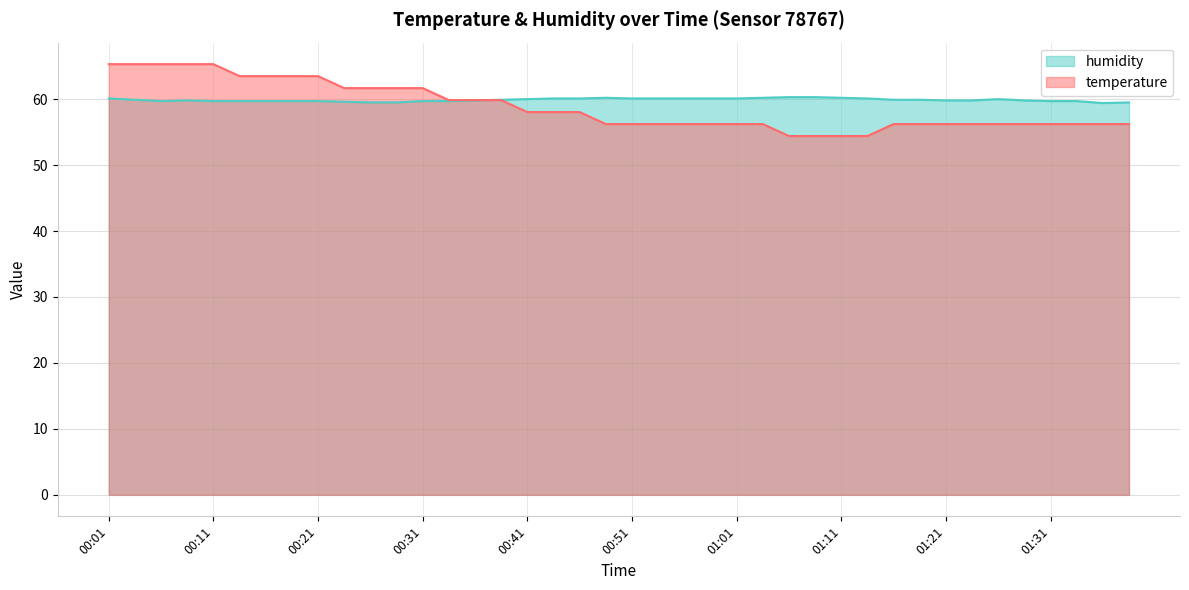

How many intersections are there between humidity and temperature?

1